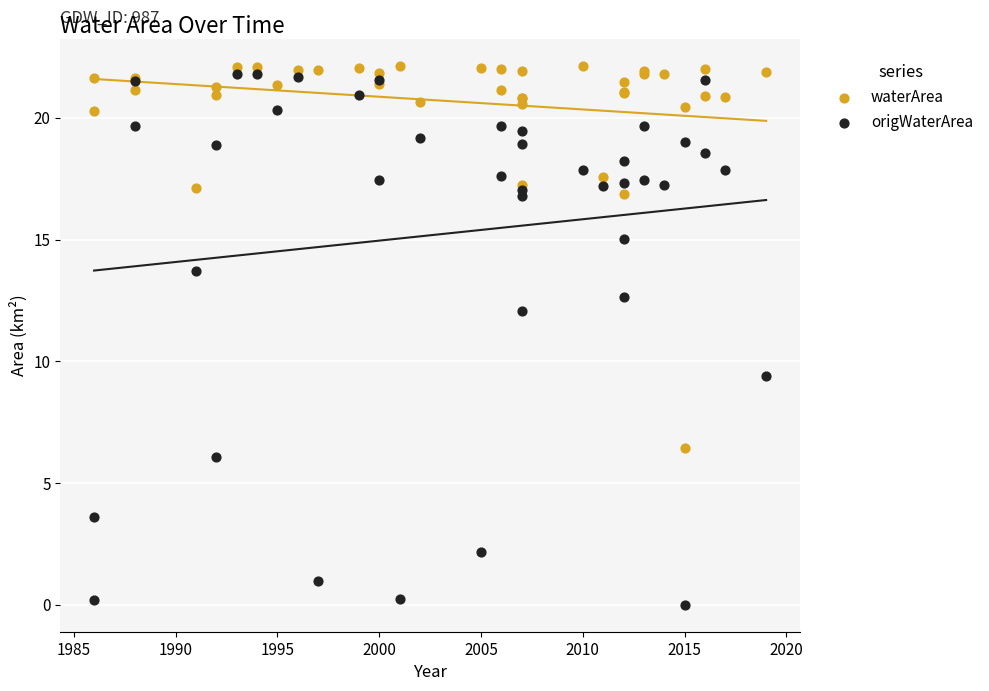

What is the X range (max minus min) for the scatter plot?

33.0